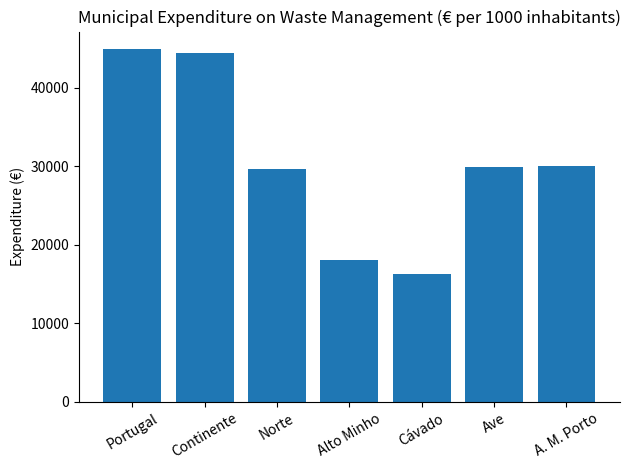

Approximately how many times larger is the value at Continente compared to A. M. Porto?

1.5